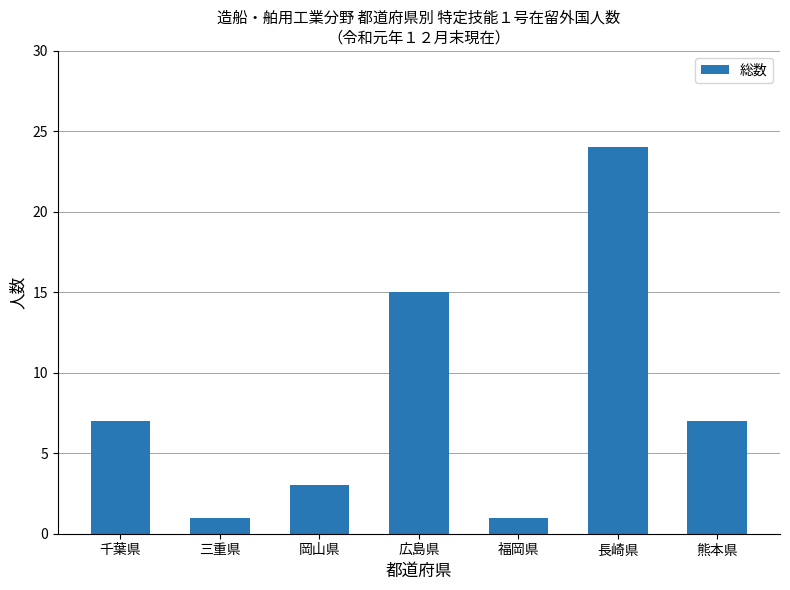

What is the ratio of the value at 福岡県 to the value at 熊本県?

0.1